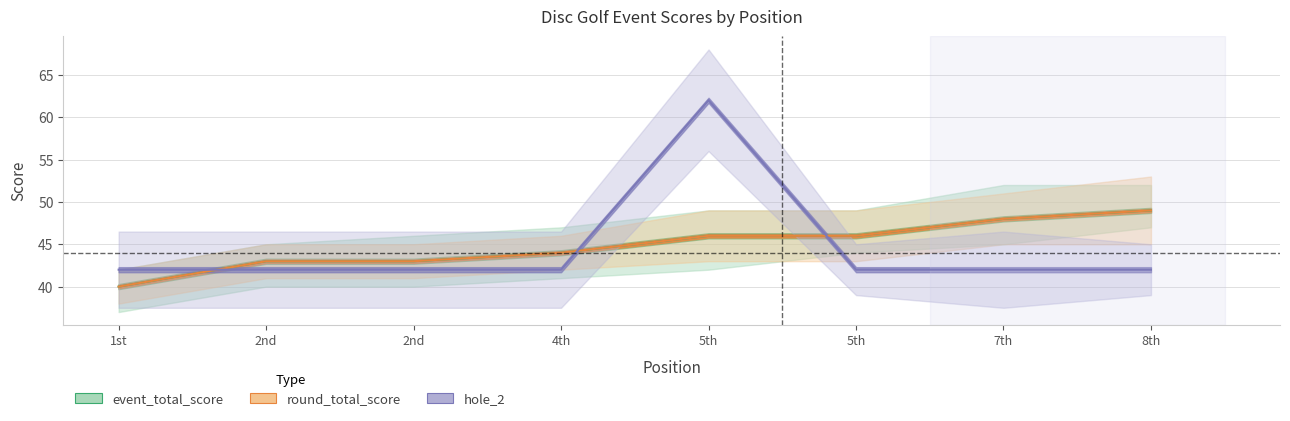

Which series has the largest range (max minus min)?

hole_2